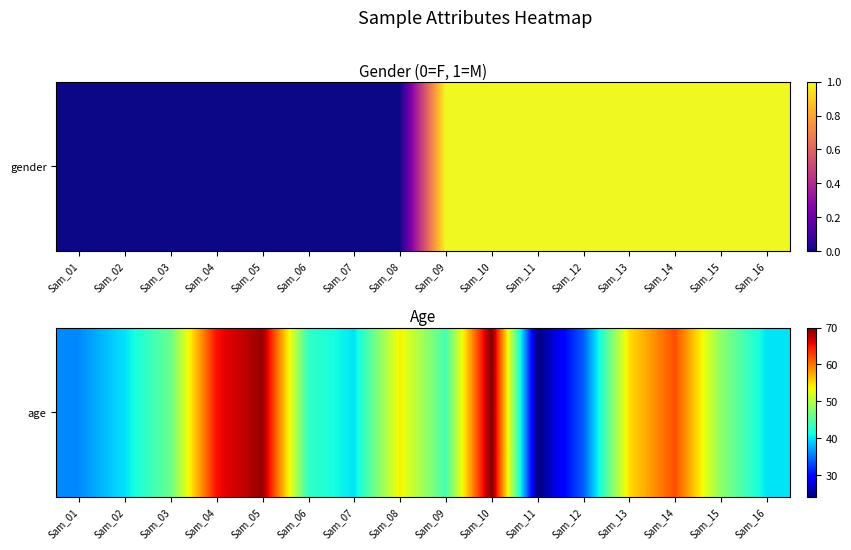

What is the change in value from Sam_09 to Sam_16?

-4